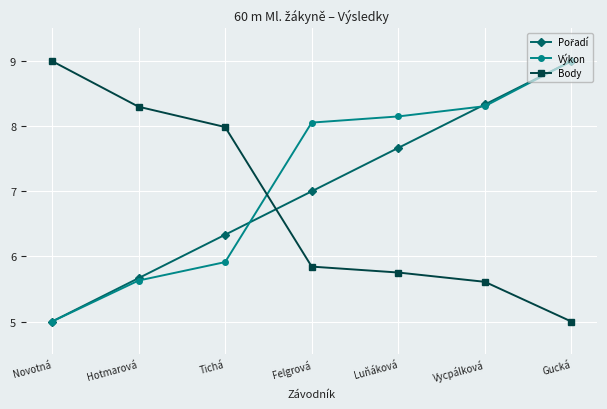

After their last crossing, which series has the higher values: Body or Výkon?

Výkon